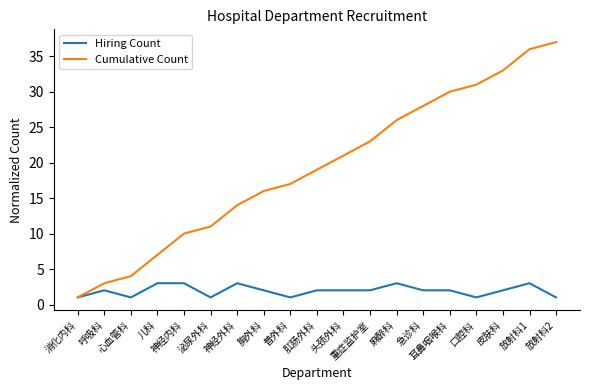

What is the greatest value displayed?

37